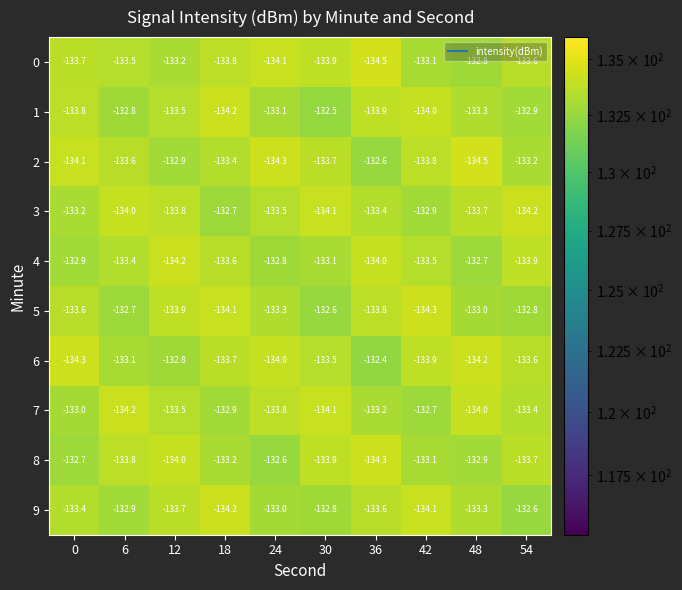

What is the difference between the highest and lowest values at 24?

1.7